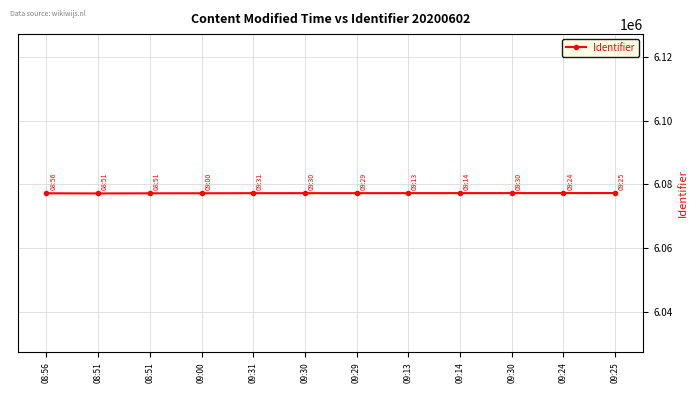

True or false: there are more than 2 points higher than both neighbors.

False